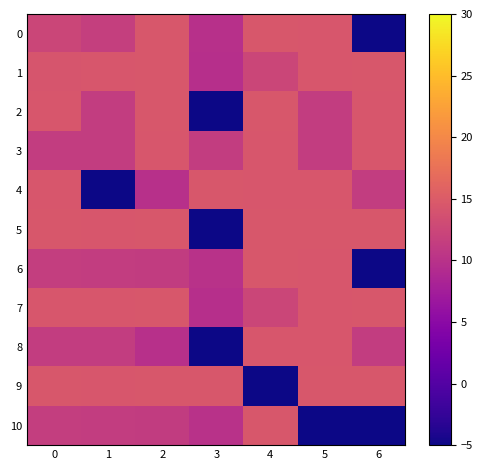

At 5, list the series in order from smallest to largest.

10, 2, 3, 0, 6, 1, 7, 4, 8, 5, 9